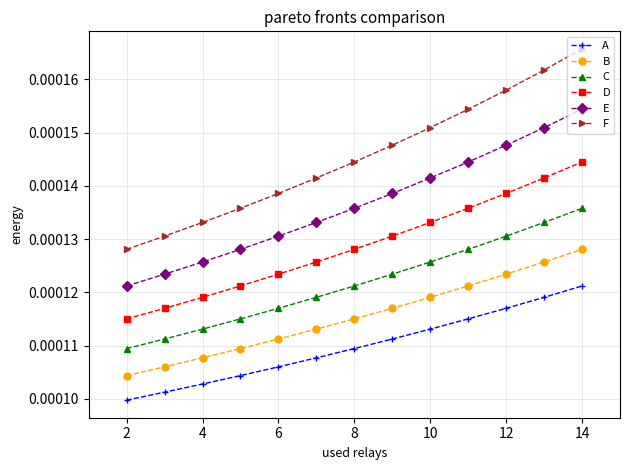

Rank the series by their average value, from highest to lowest.

F, E, D, C, B, A